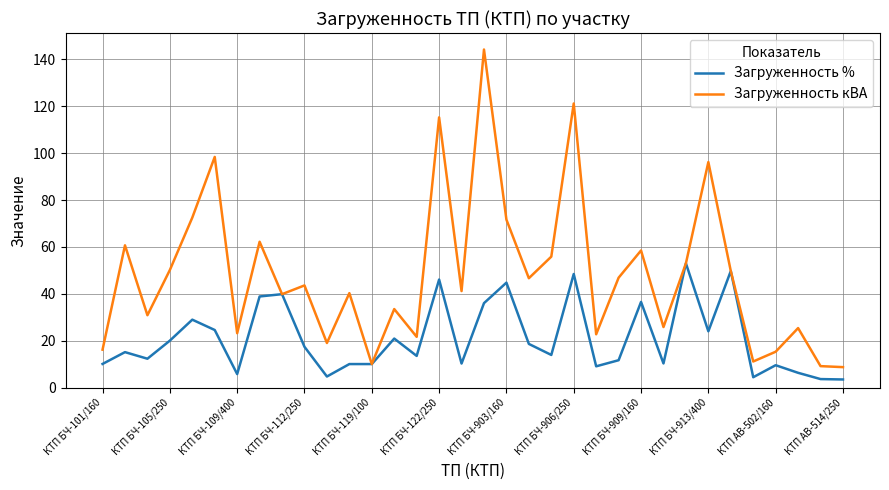

Which series has the largest total across all categories?

Загруженность кВА